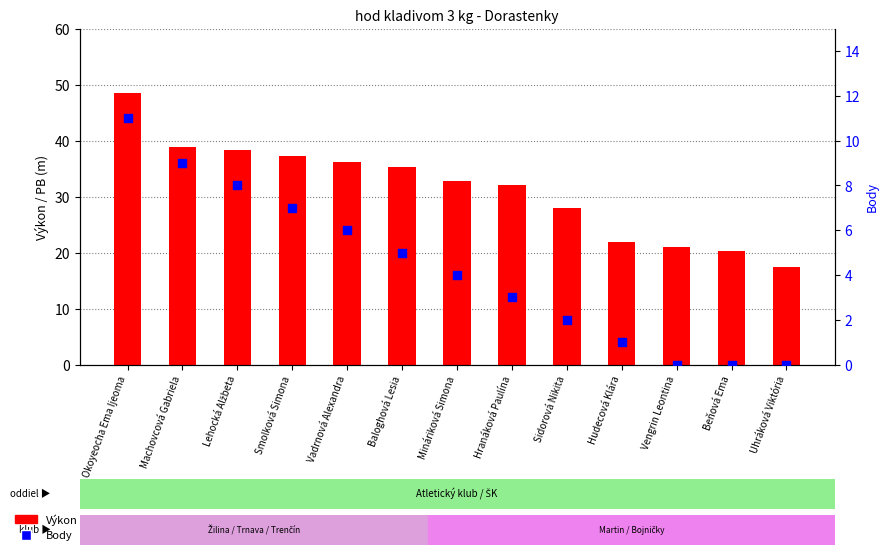

Is the value of Body at Lehocká Alžbeta greater than the value of Výkon at Uhráková Viktória?

No